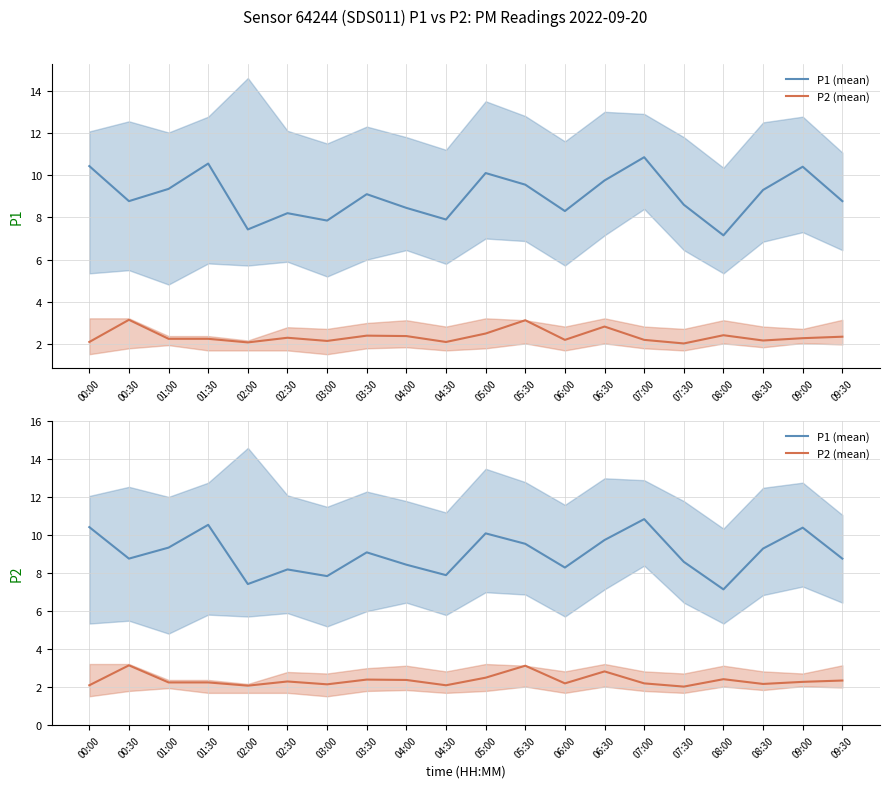

What is the difference between the maximum and second lowest values in the P2 (mean) series?

1.1